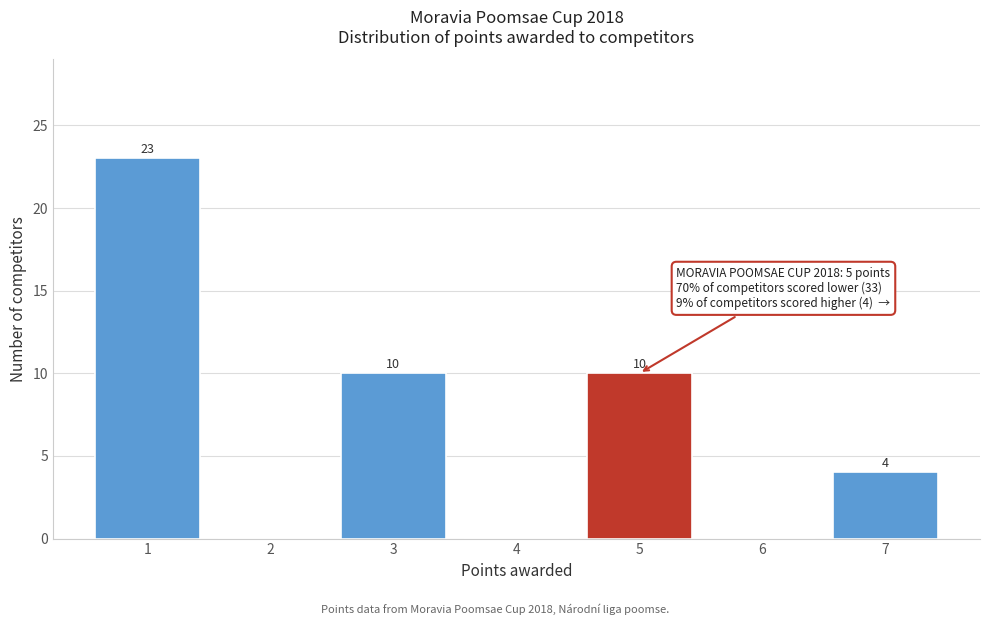

Over which range of the x-axis is the bar tallest?

0.5 to 1.5